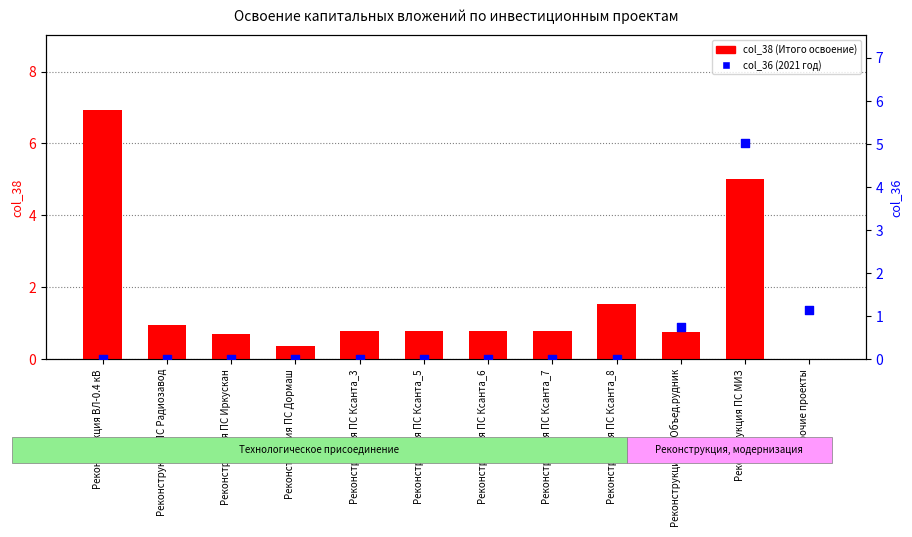

What are all the series names shown in the legend?

col_38 (Итого освоение), col_36 (2021 год)